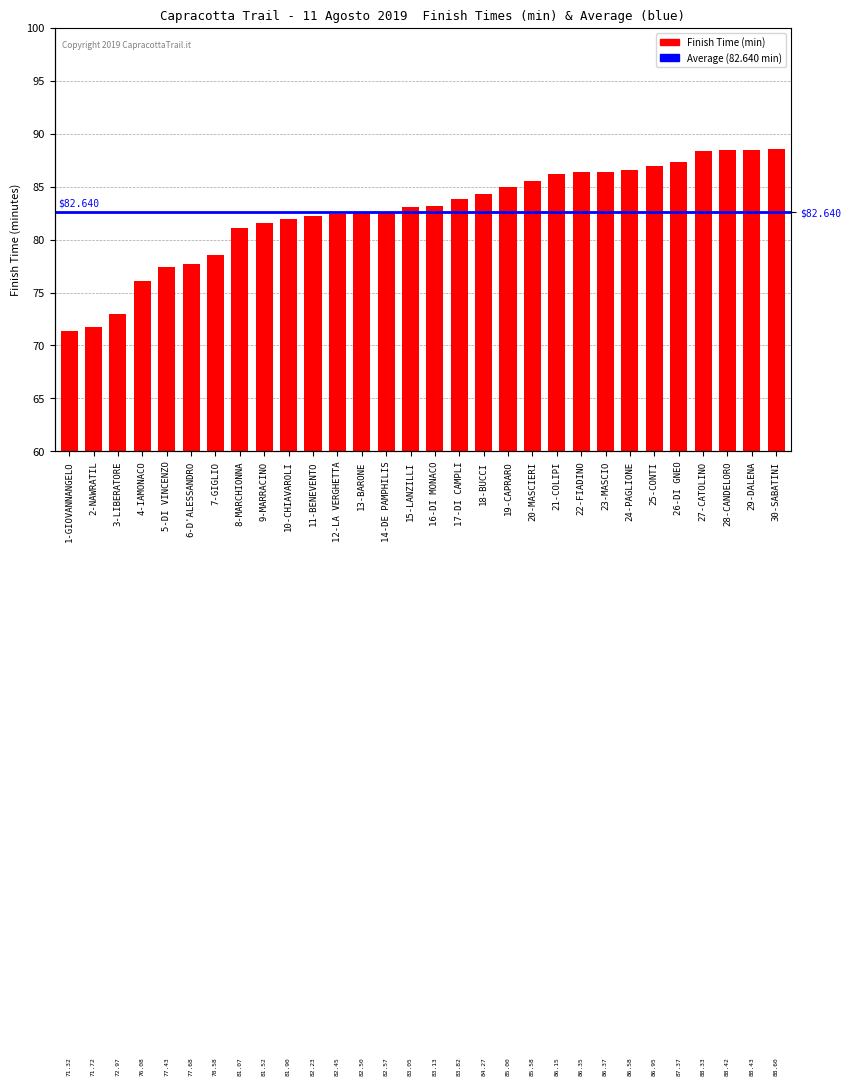

Is it true that the value at 21-COLIPI is 35.5?

False